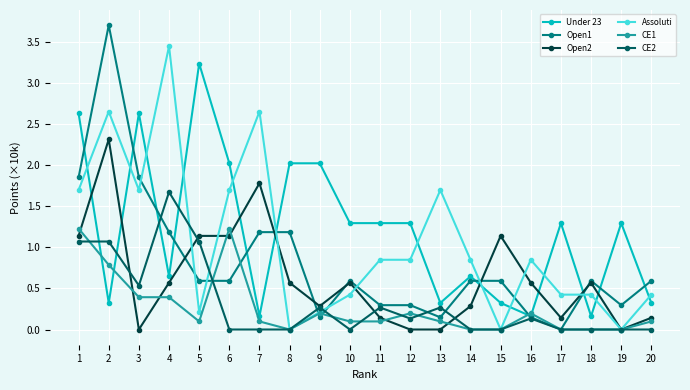

How many lines are shown in the chart?

6